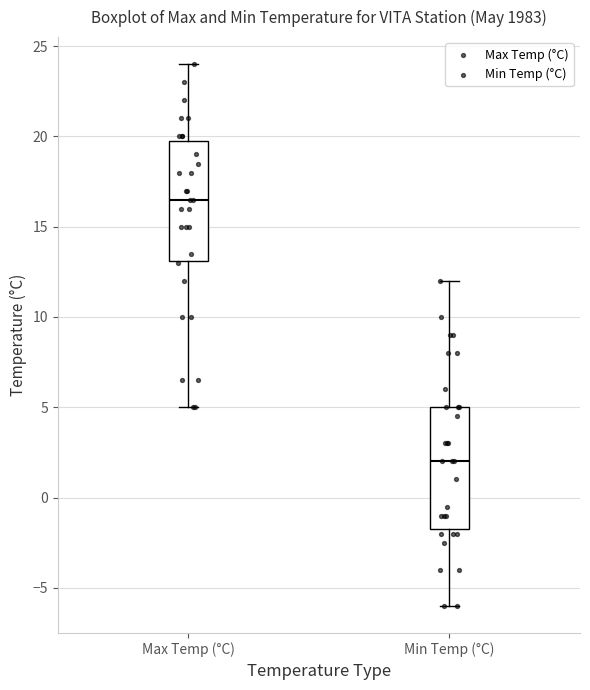

Reading left to right, read every box against the y-axis: the position of its median line, the range the box covers, and the ends of its whiskers. The values are not printed on the chart, so give them approximately, as read against the axis.

Max Temp (°C): median 16.5, box 13.0 to 20.0, whiskers 5.0 to 24.0
Min Temp (°C): median 2.0, box -1.5 to 5.0, whiskers -6.0 to 12.0